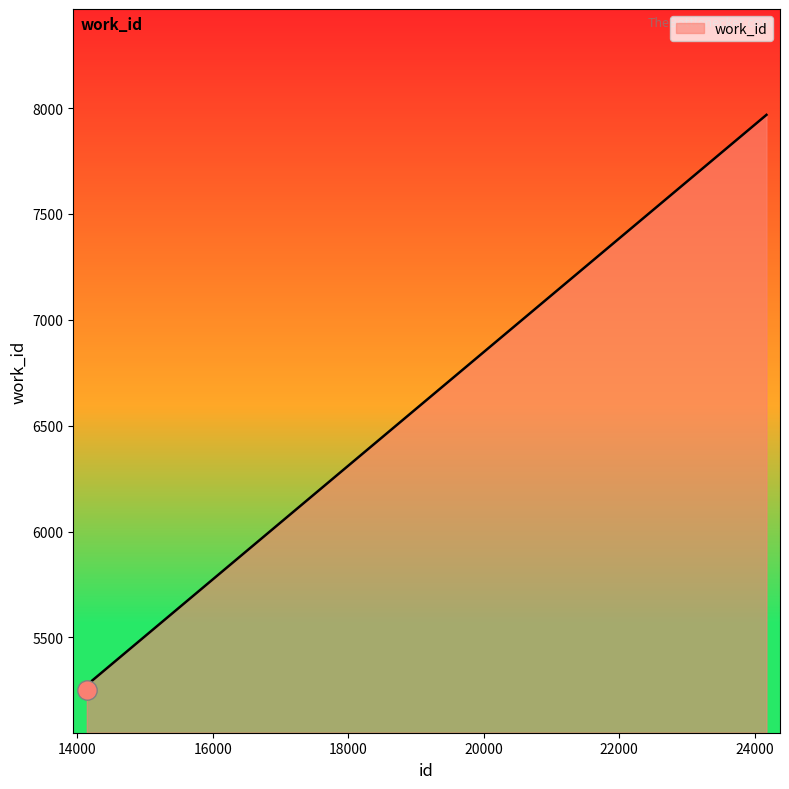

True or false: there are more than 1 points higher than both neighbors.

False